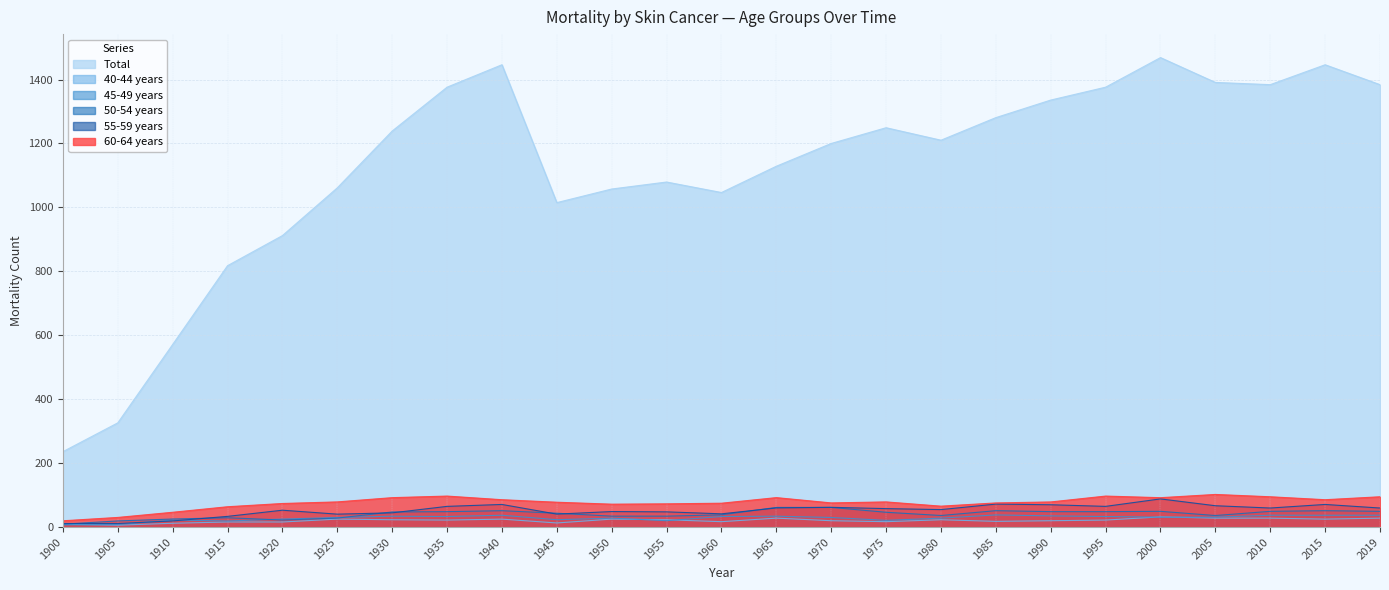

Which has a higher value, 1985 or 1925?

1985